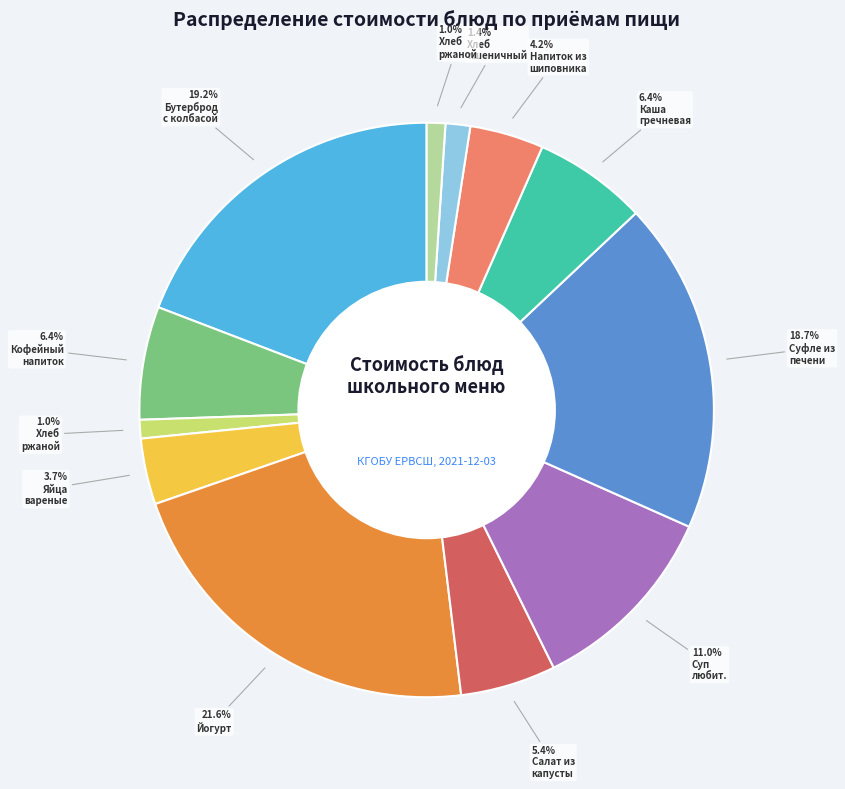

Is there a majority slice in this chart?

No